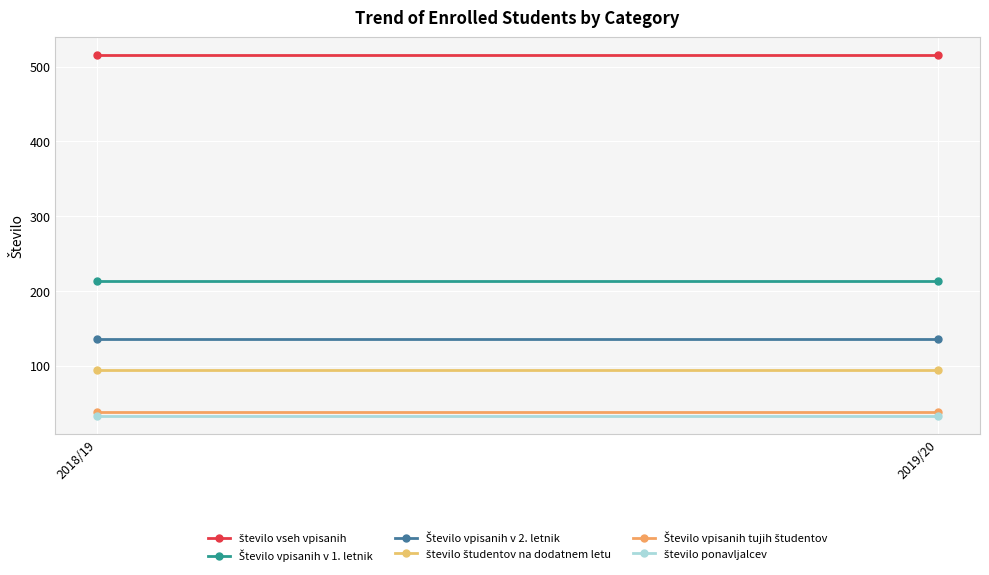

Which category has the highest value in the Število vpisanih v 1. letnik series?

2018/19